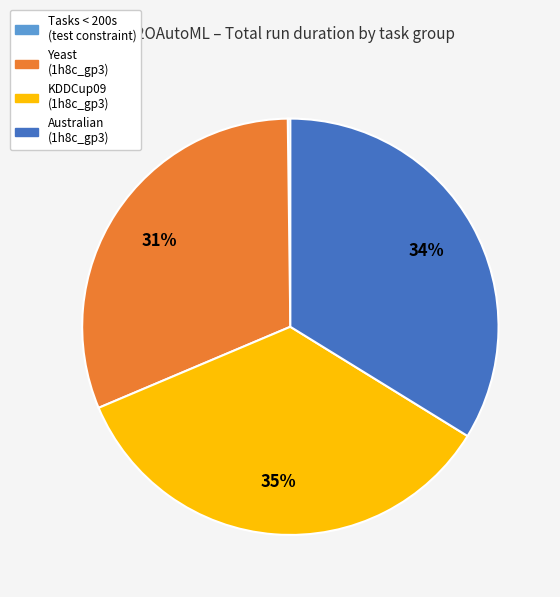

Which category has the biggest portion of the pie?

KDDCup09 (1h8c_gp3)